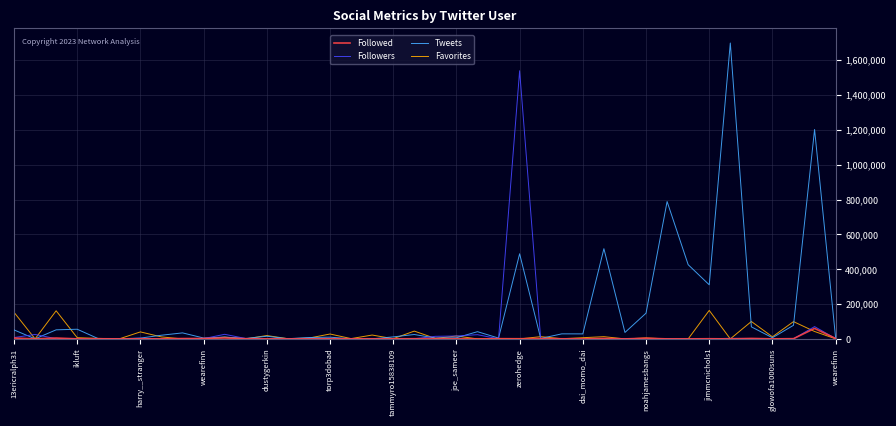

What is the greatest value displayed?

1698468